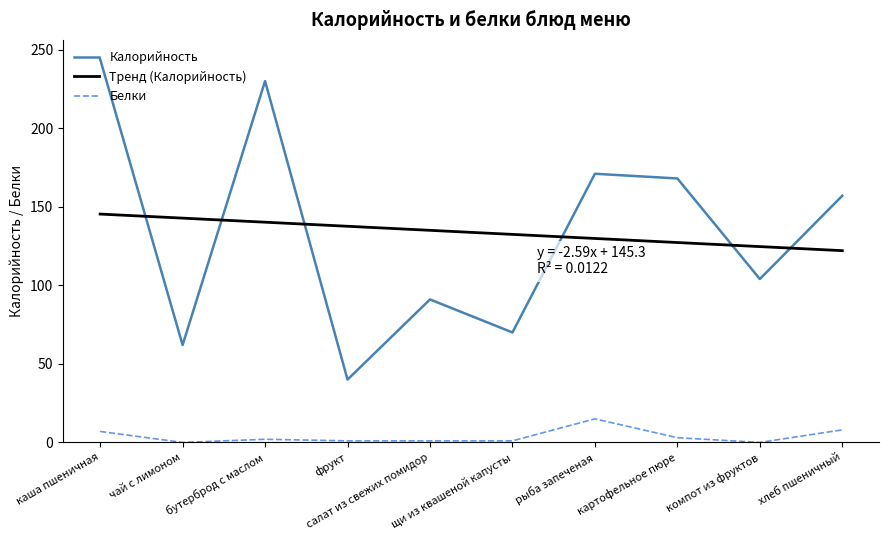

What is the sum of the Белки values at салат из свежих помидор and компот из фруктов?

1.0